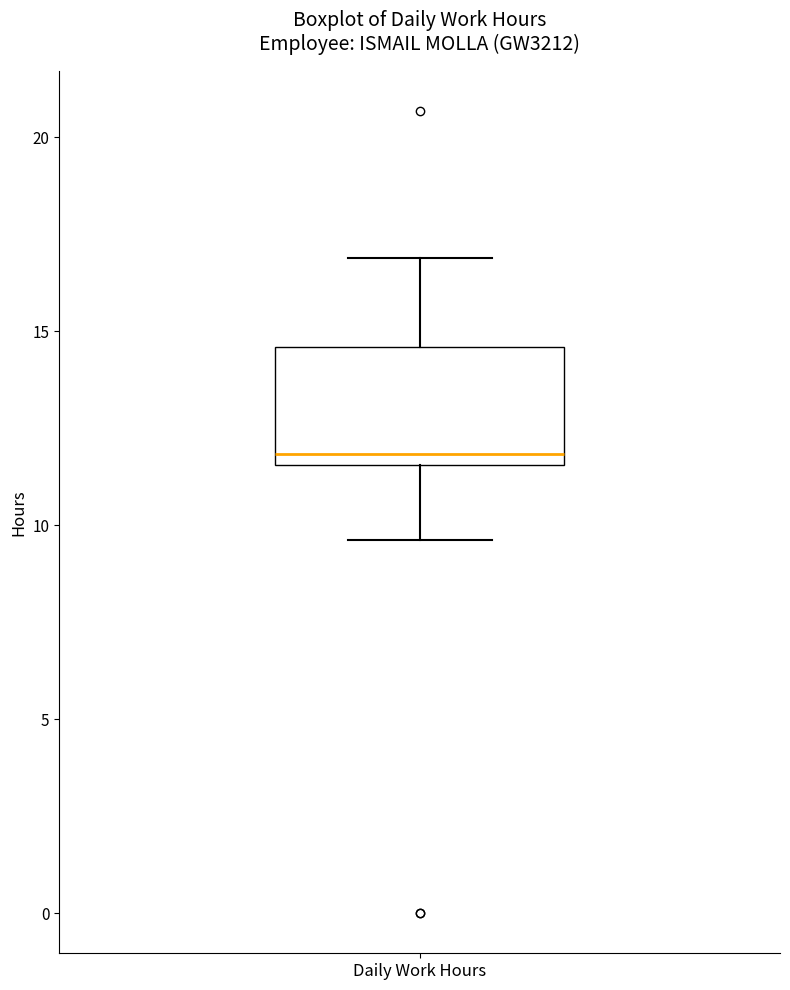

Read this box plot against the y-axis: the position of the median line, the range covered by the box, and the ends of both whiskers. The values are not printed on the chart, so give them approximately, as read against the axis.

median 12.0, box 11.5 to 14.5, whiskers 9.5 to 17.0